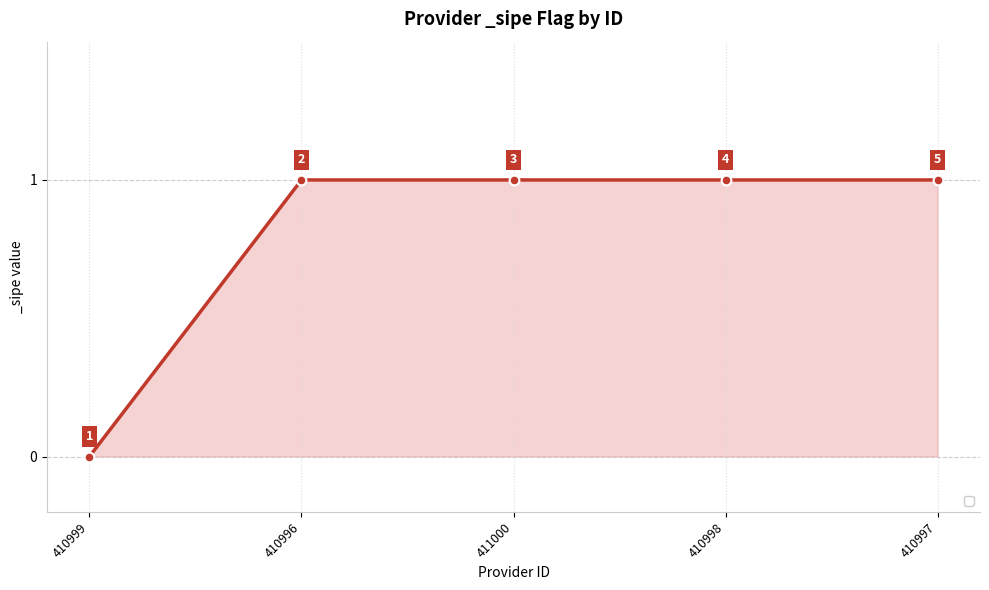

What is the sum of the values at 410998 and 411000?

2